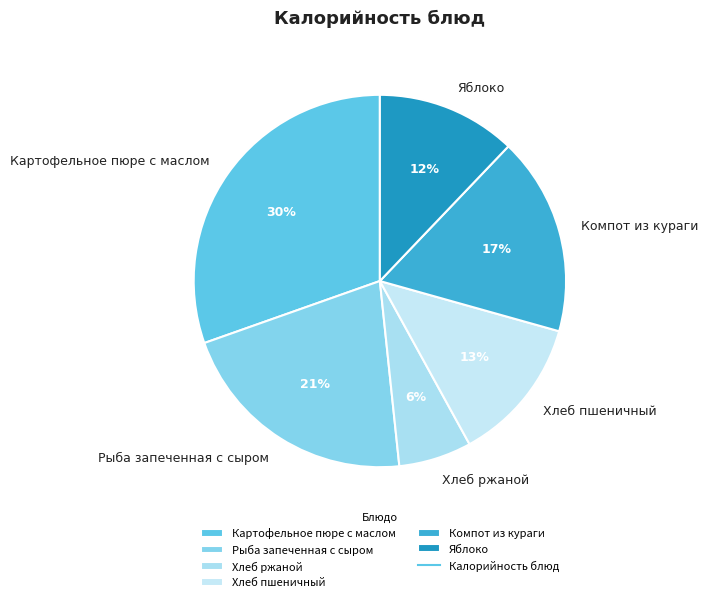

Which category has the biggest portion of the pie?

Картофельное пюре с маслом